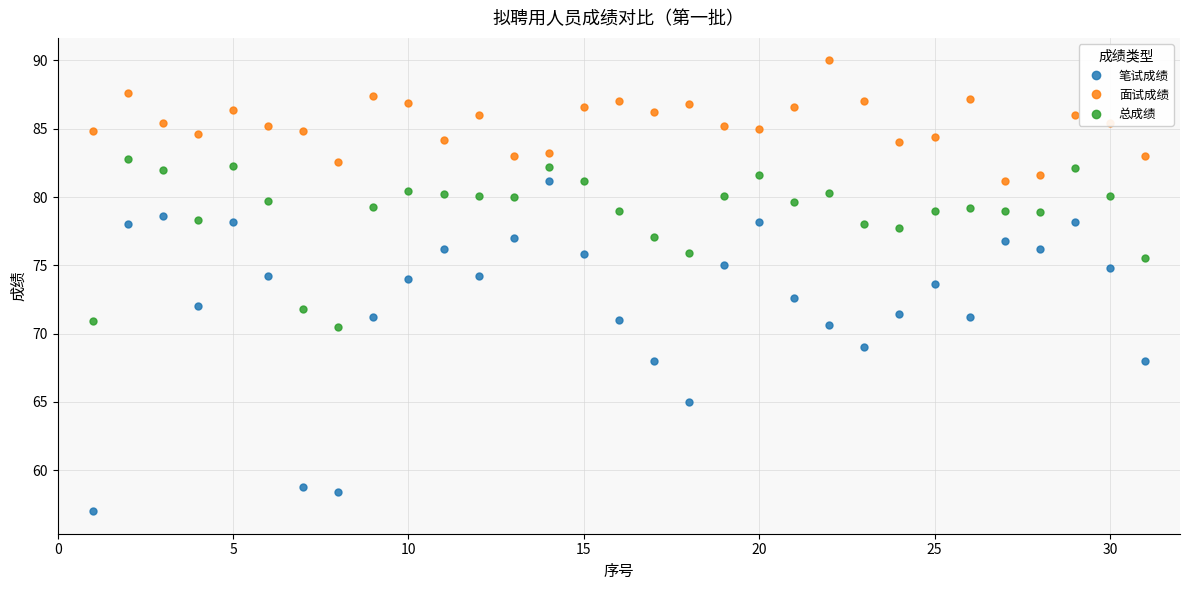

What is the highest value of the 面试成绩 series?

90.0